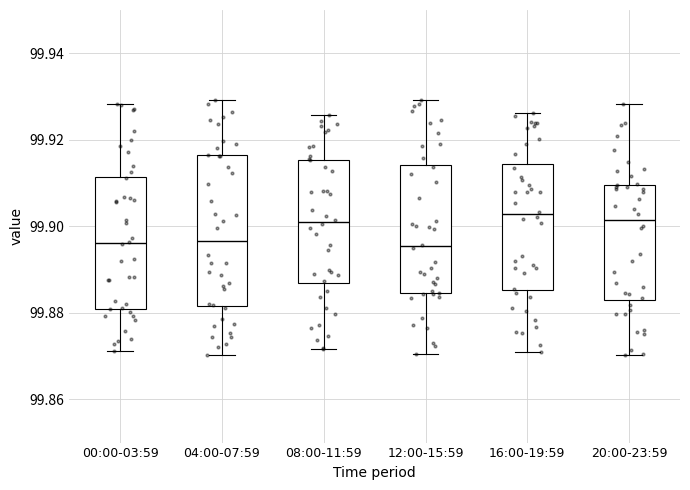

Reading left to right, transcribe this box plot: for each box, give where its median line is, the range the box spans, and where its two whiskers end, as read against the y-axis. The values are not printed on the chart, so give them approximately, as read against the axis.

00:00-03:59: median 99.896, box 99.880 to 99.912, whiskers 99.872 to 99.928
04:00-07:59: median 99.896, box 99.882 to 99.916, whiskers 99.870 to 99.930
08:00-11:59: median 99.900, box 99.886 to 99.916, whiskers 99.872 to 99.926
12:00-15:59: median 99.896, box 99.884 to 99.914, whiskers 99.870 to 99.930
16:00-19:59: median 99.902, box 99.886 to 99.914, whiskers 99.870 to 99.926
20:00-23:59: median 99.902, box 99.884 to 99.910, whiskers 99.870 to 99.928